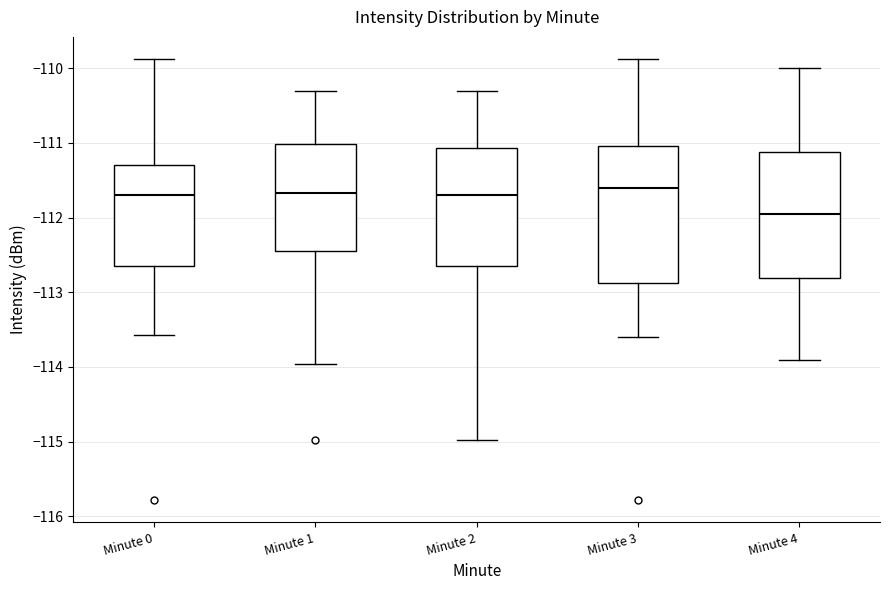

Reading left to right, read every box against the y-axis: the position of its median line, the range the box covers, and the ends of its whiskers. The values are not printed on the chart, so give them approximately, as read against the axis.

Minute 0: median -111.7, box -112.6 to -111.3, whiskers -113.6 to -109.9
Minute 1: median -111.7, box -112.4 to -111.0, whiskers -114.0 to -110.3
Minute 2: median -111.7, box -112.6 to -111.1, whiskers -115.0 to -110.3
Minute 3: median -111.6, box -112.9 to -111.0, whiskers -113.6 to -109.9
Minute 4: median -111.9, box -112.8 to -111.1, whiskers -113.9 to -110.0